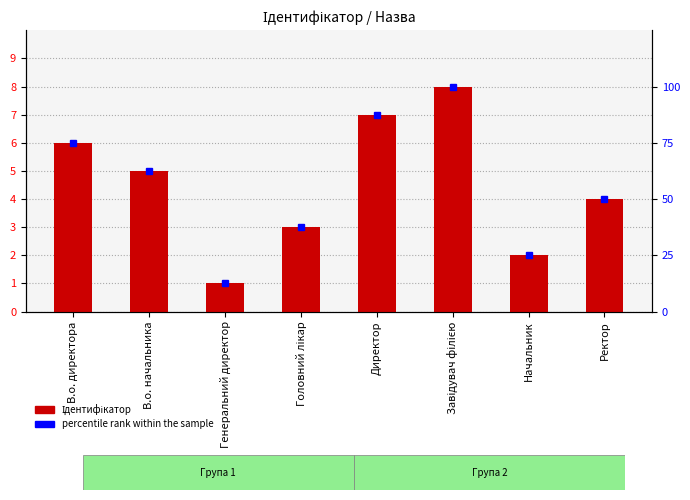

The Ідентифікатор series shows 7.0 at Директор. True or false?

True